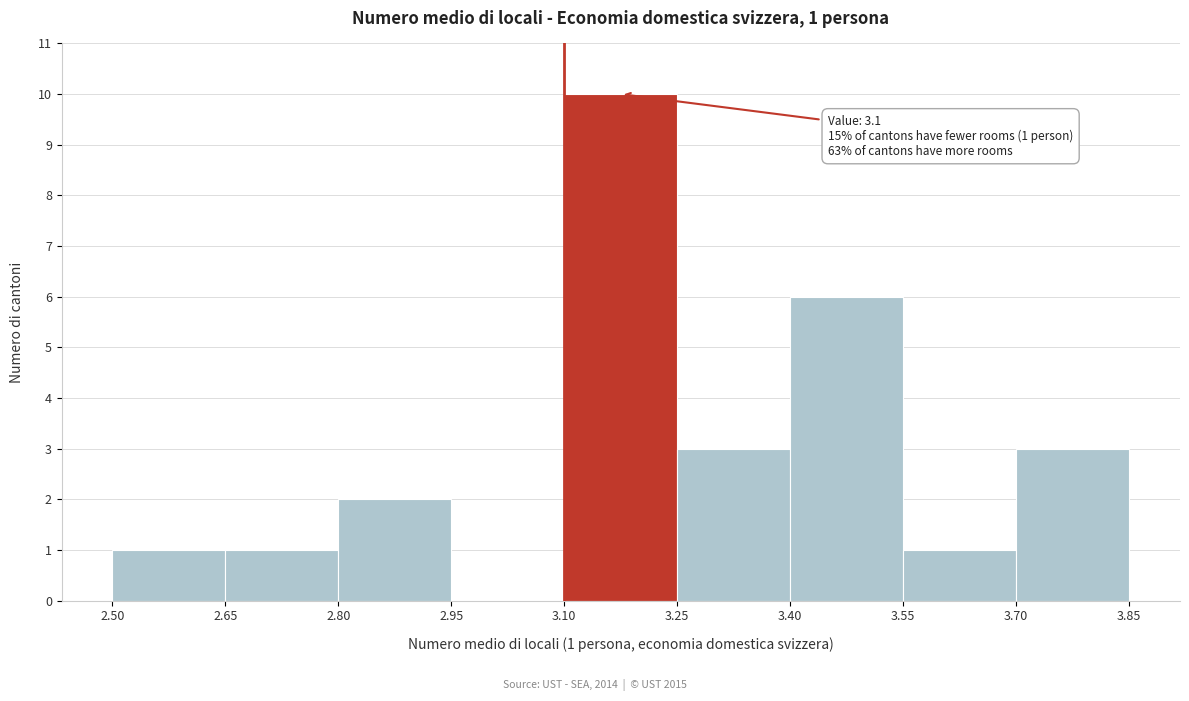

Which range on the x-axis has the tallest bar?

3.10 to 3.25